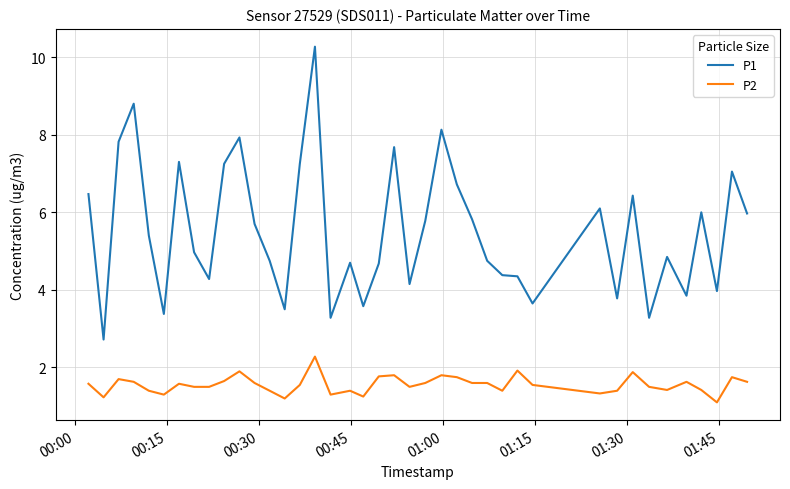

What are all the series names shown in the legend?

P1, P2